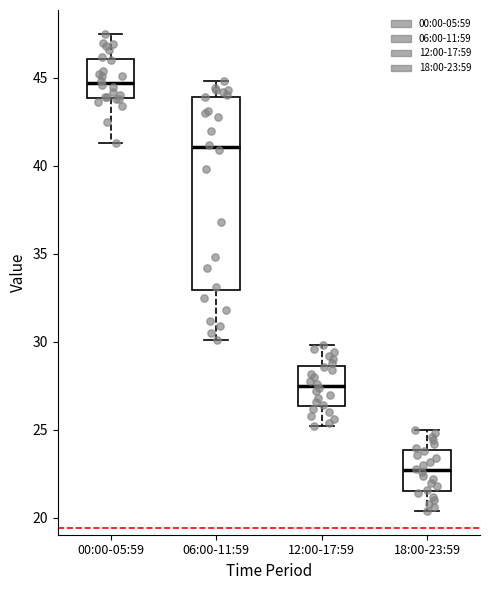

Where does the upper whisker of the box for 06:00-11:59 end on the y-axis? The values are not printed on the chart, so give them approximately, as read against the axis.

45.0